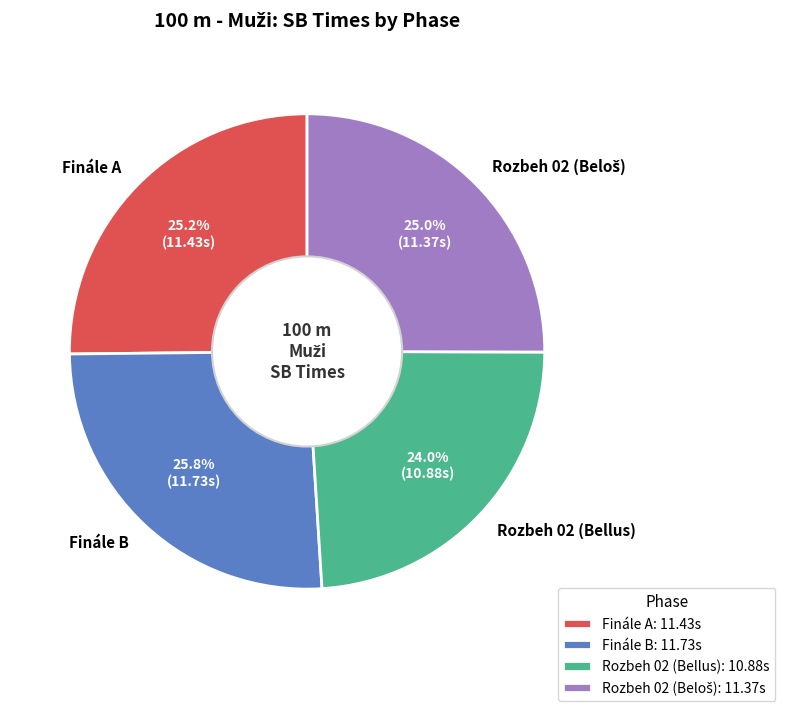

Is there a majority slice in this chart?

No